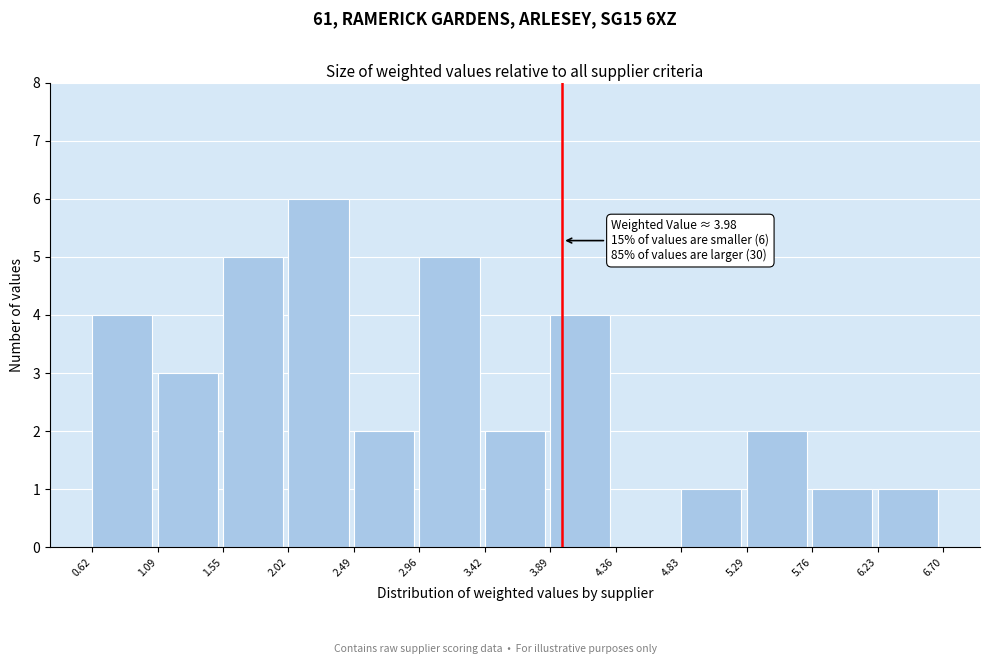

Which range on the x-axis has the tallest bar?

2.02 to 2.49